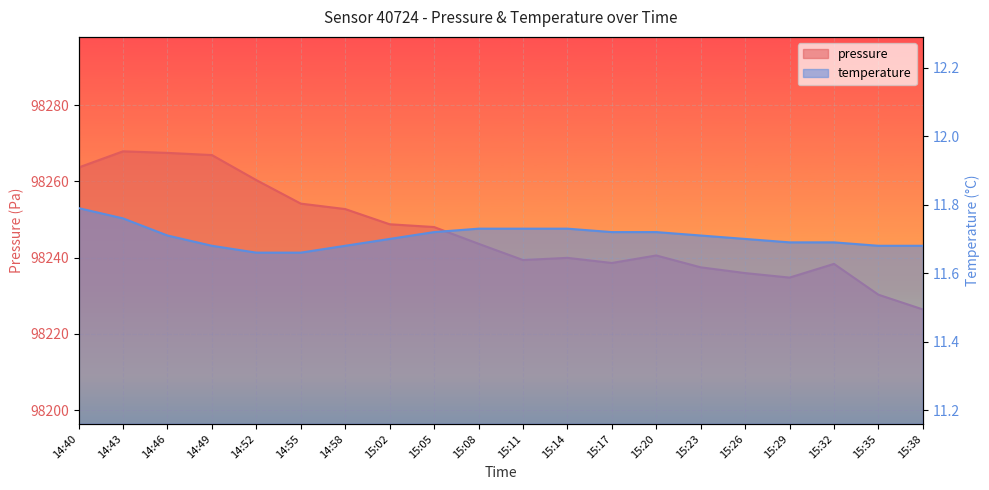

Which has a higher value, 14:55 or 15:20?

14:55